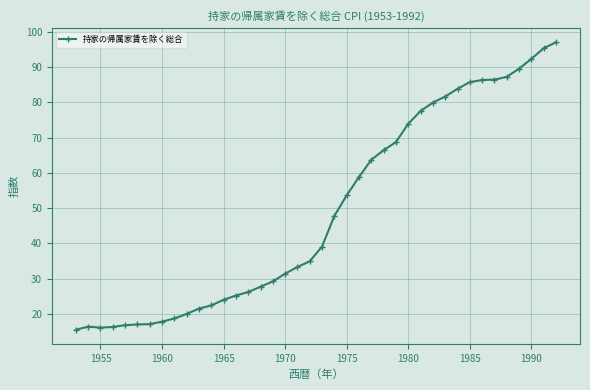

What is the smallest value displayed?

15.5